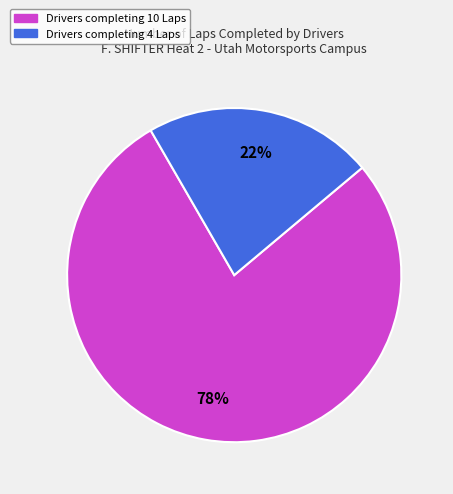

Is there any slice that represents more than half of the pie?

Yes